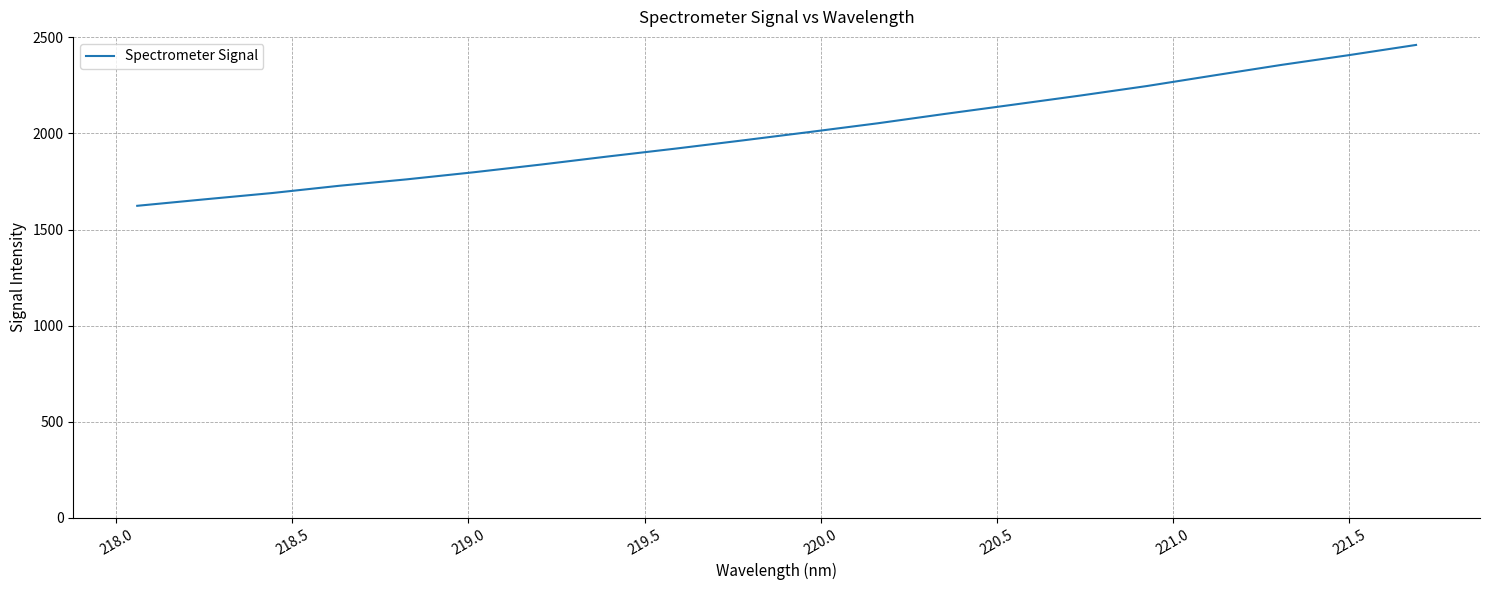

How many lines are shown in the chart?

1